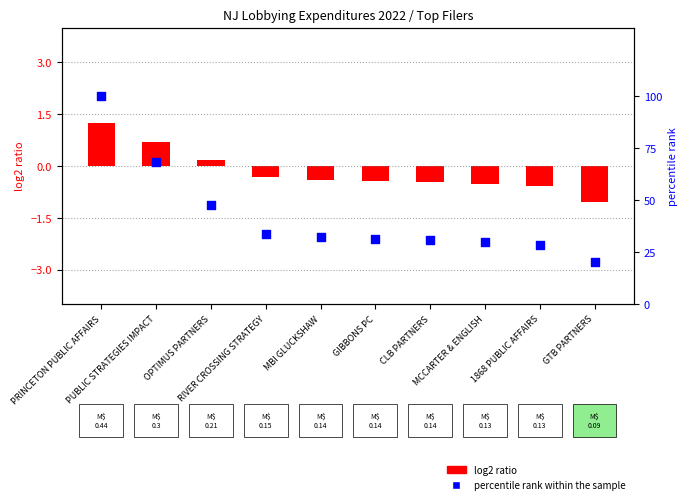

What is the change in value from PRINCETON PUBLIC AFFAIRS to MBI GLUCKSHAW?

-67.8